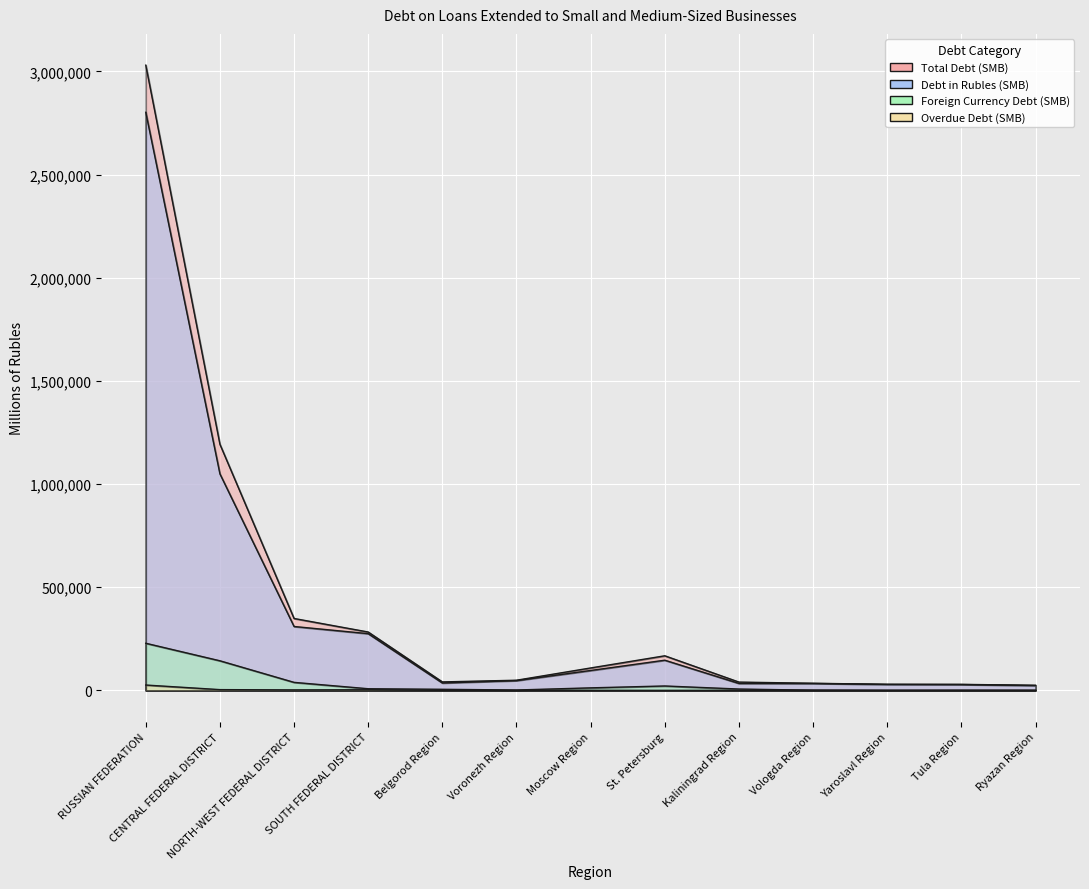

True or false: Debt in Rubles (SMB) and Foreign Currency Debt (SMB) cross at least once.

False